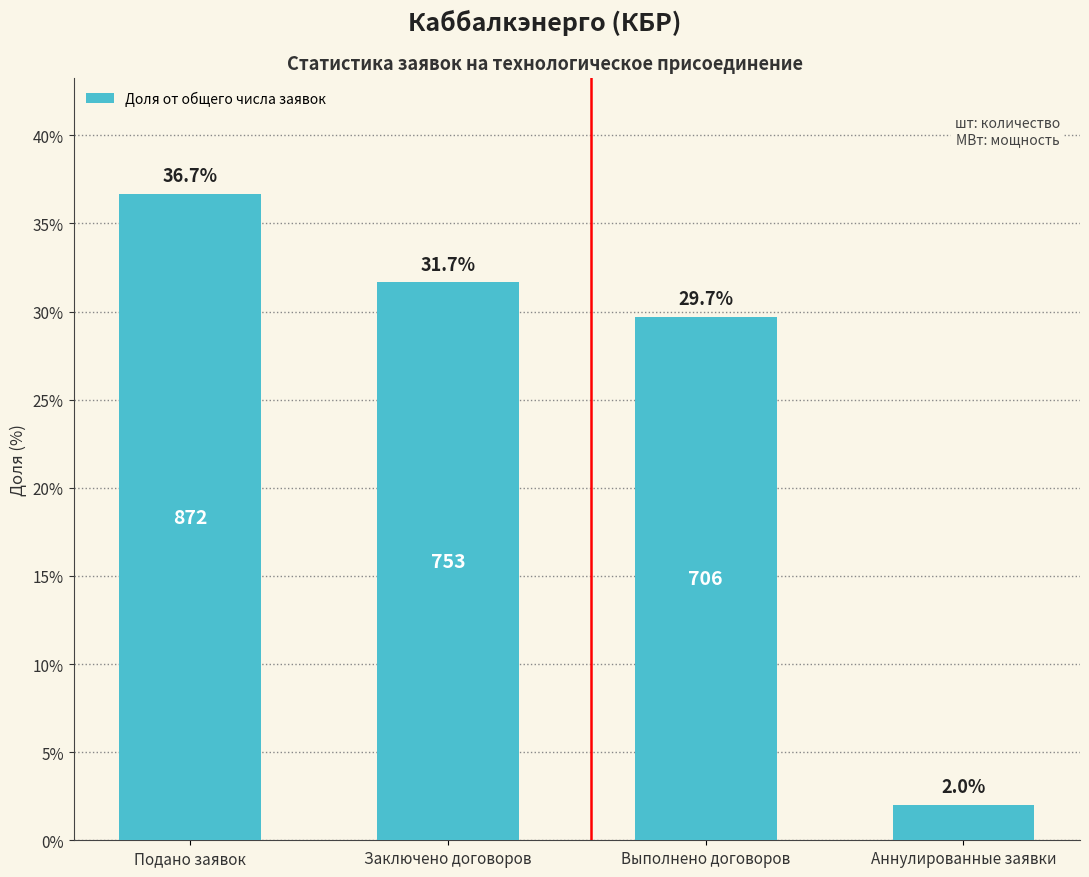

How many data points does each series have?

4